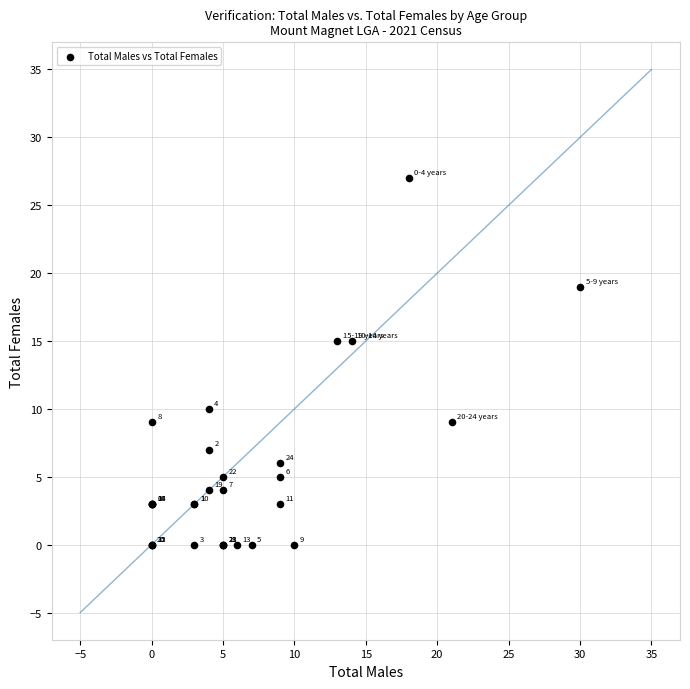

What Y value in the scatter plot is closest to 13?

15